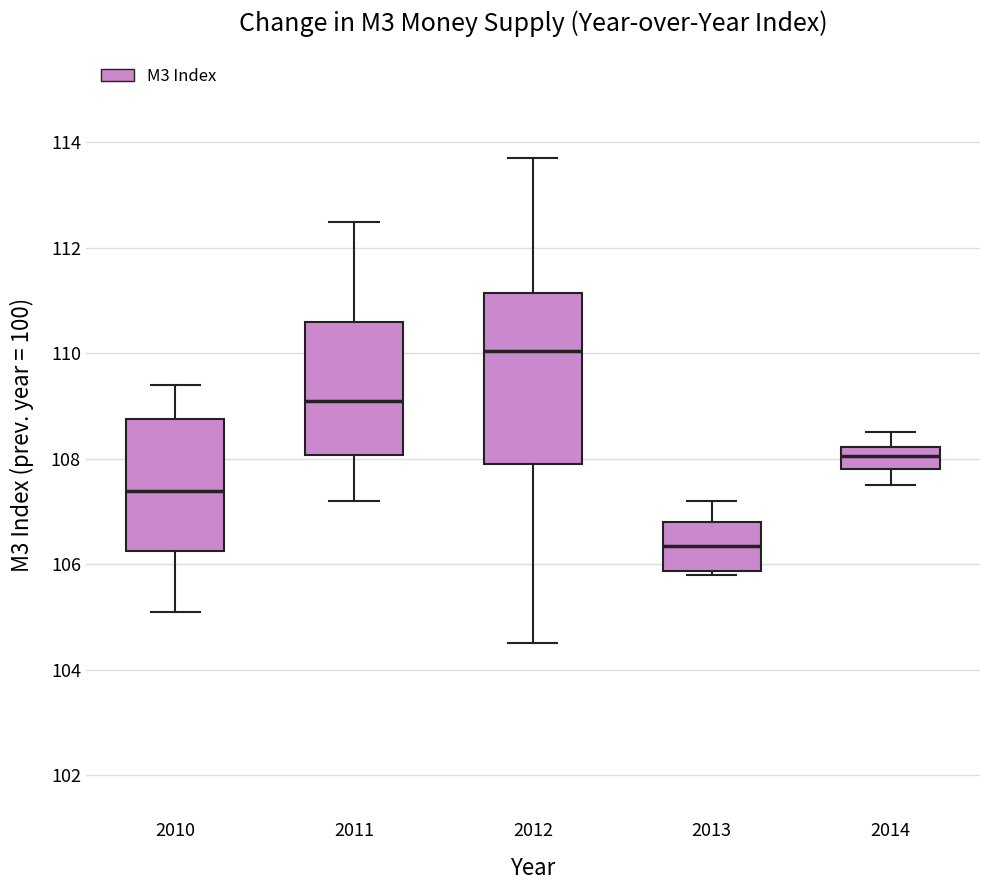

Which box's median line is the highest?

2012